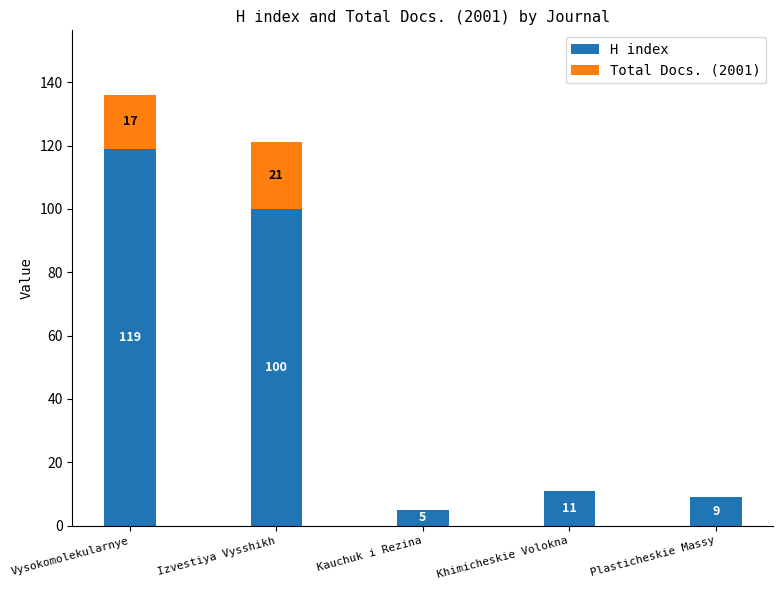

The H index series shows 18 at Khimicheskie Volokna. True or false?

False